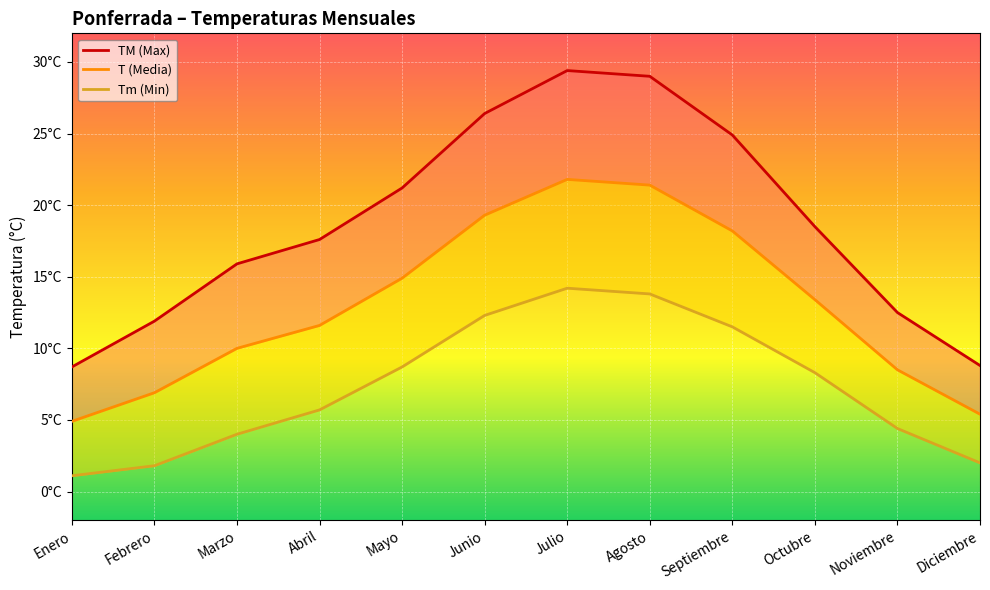

True or false: Tm (Min) and T (Mean) intersect in this chart.

False